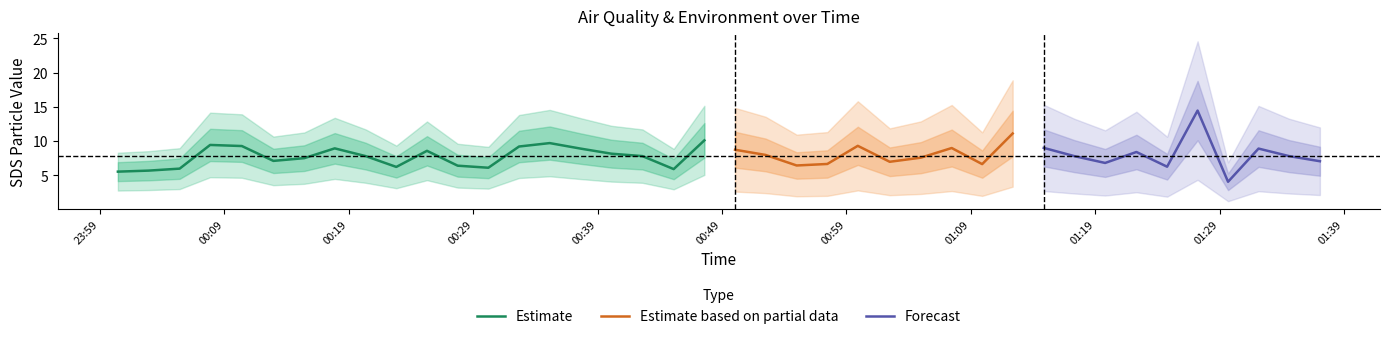

Does the chart display data point markers on the line(s)?

No